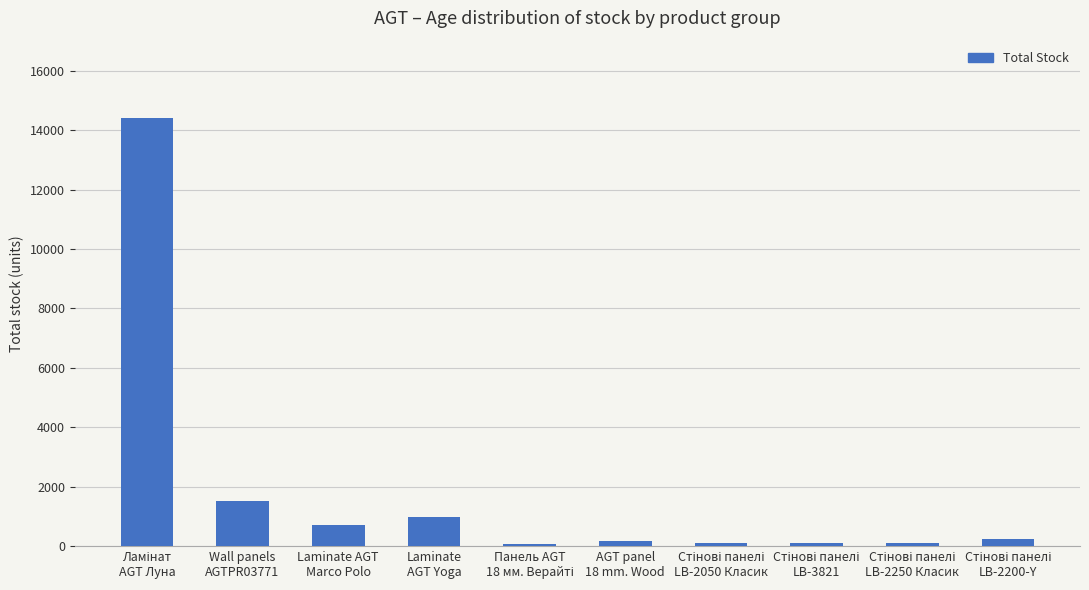

What is the ratio of the value at Laminate AGT
Marco Polo to the value at Wall panels
AGTPR03771?

0.5